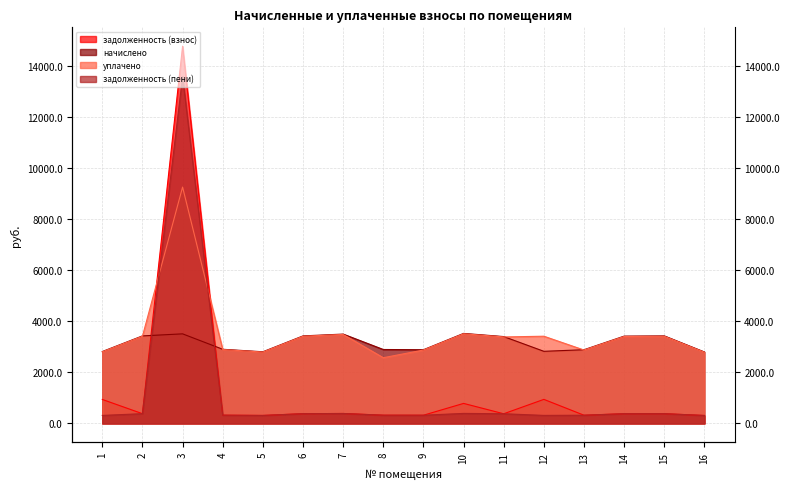

What is the greatest value displayed?

14779.3